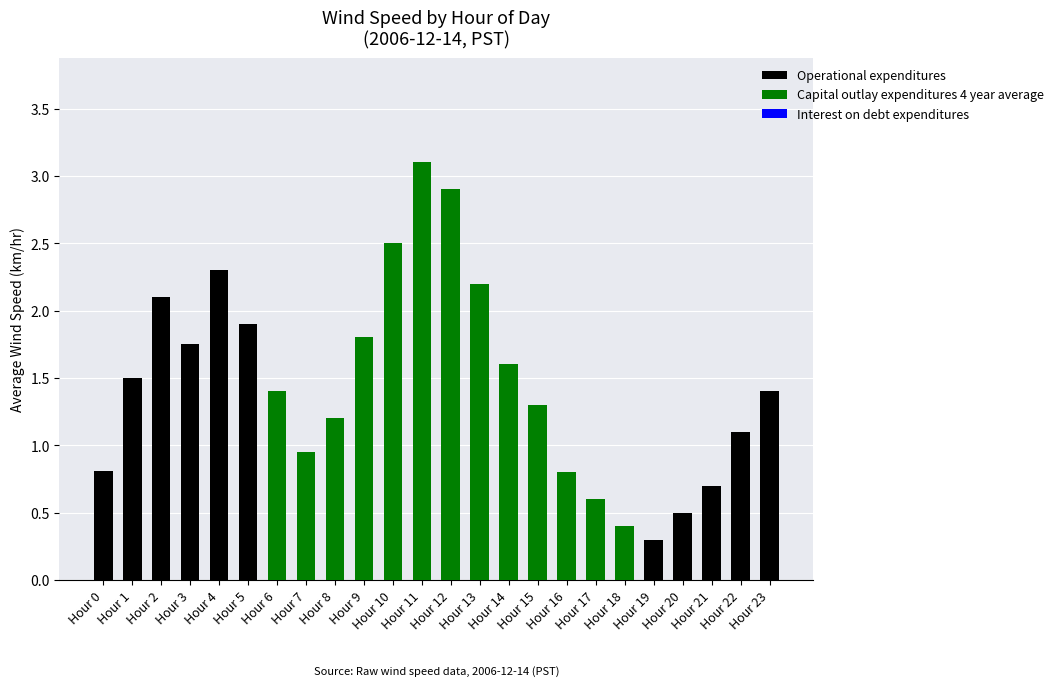

What is the highest value of the Operational expenditures series?

2.3